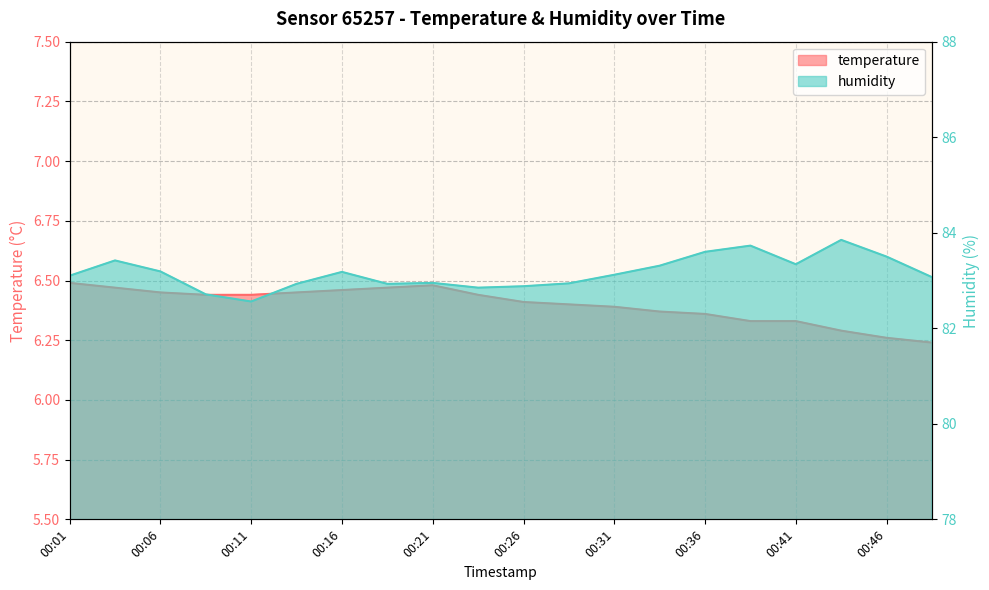

True or false: humidity and temperature cross at least once.

False